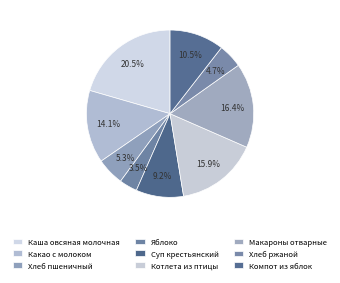

Rank the categories by value from lowest to highest.

Яблоко, Хлеб ржаной, Хлеб пшеничный, Суп крестьянский, Компот из яблок, Какао с молоком, Котлета из птицы, Макароны отварные, Каша овсяная молочная